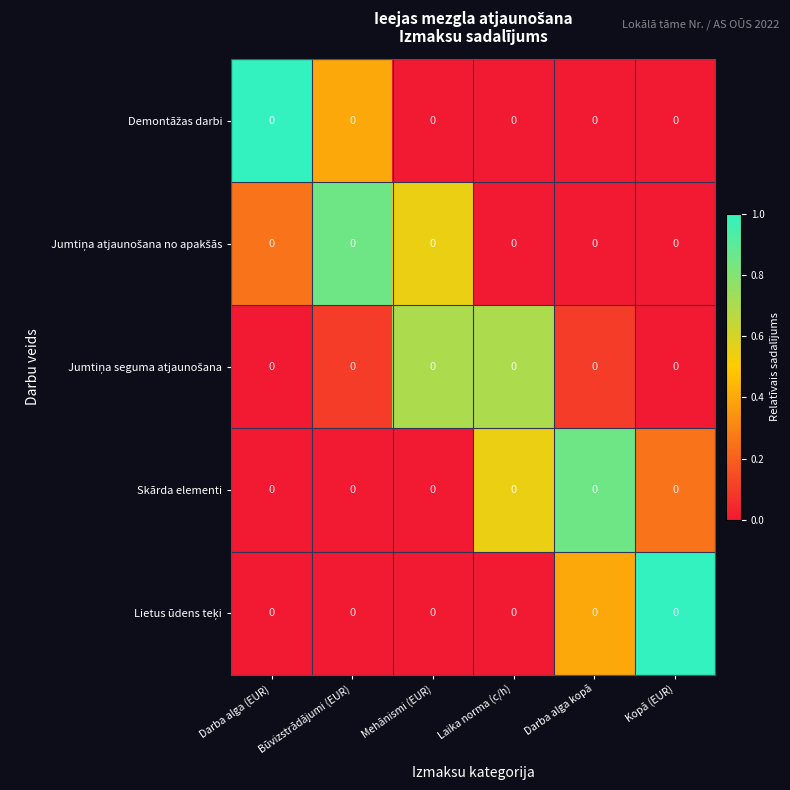

What is the sum of the Jumtiņa seguma atjaunošana values at Laika norma (c/h) and Darba alga (EUR)?

0.7